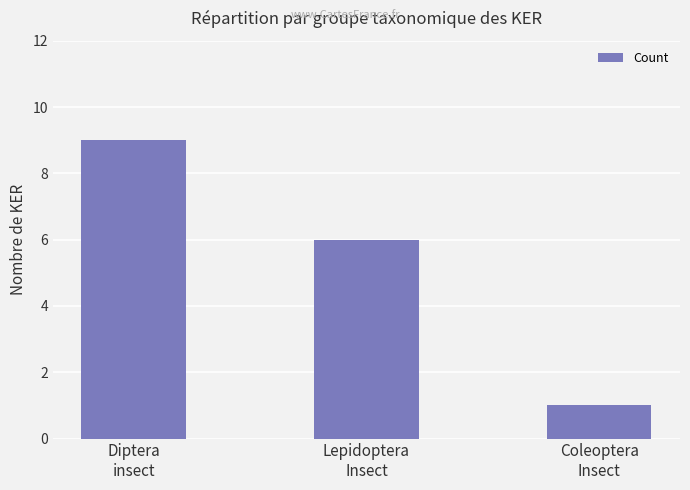

What is the label of the 1st bar from the right?

Coleoptera
Insect